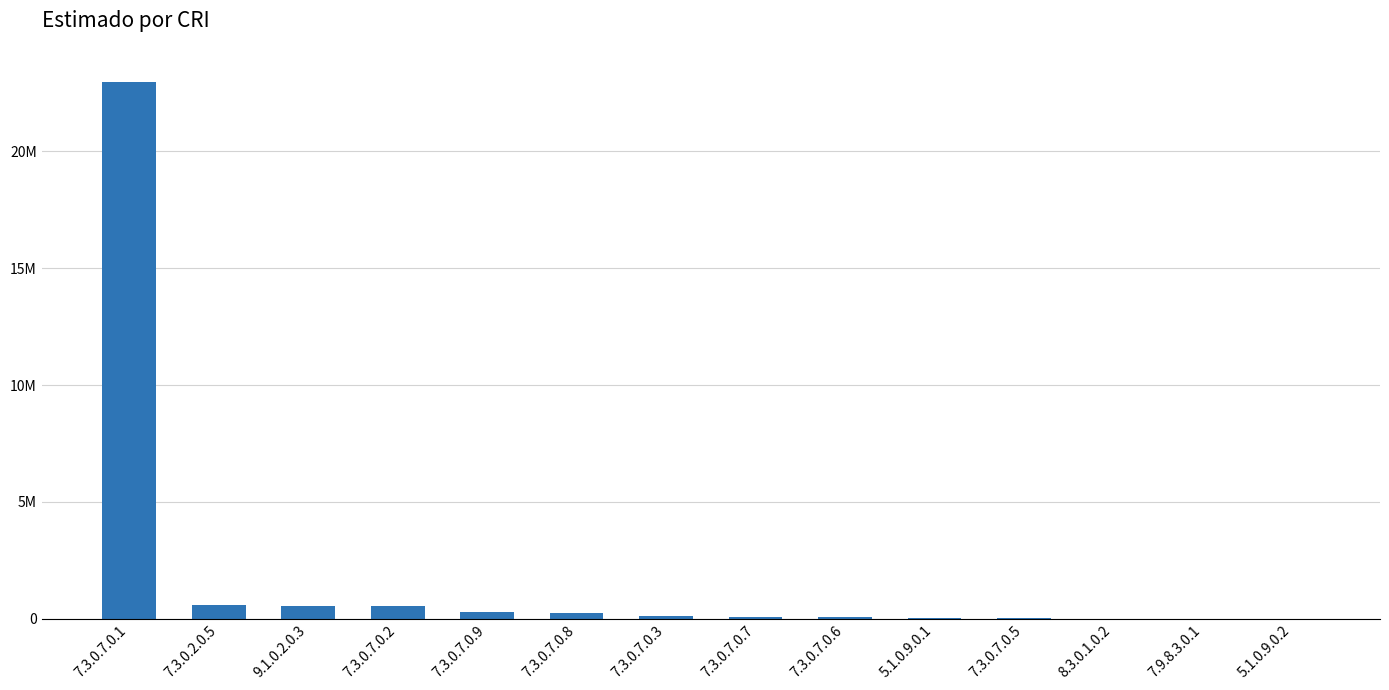

Are the bars horizontal?

No